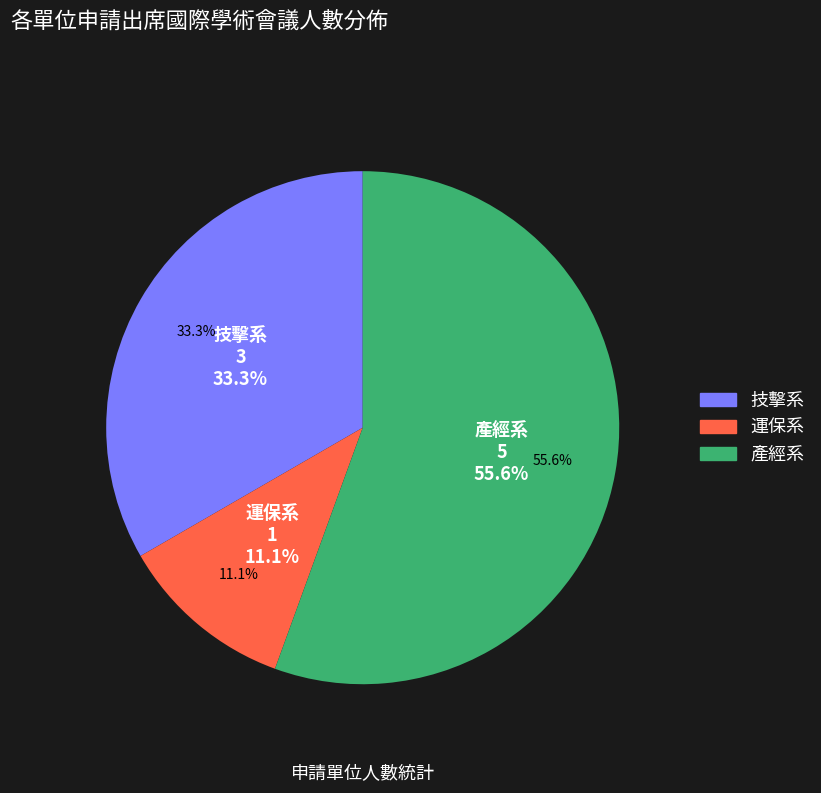

Count the number of slices in the pie.

3